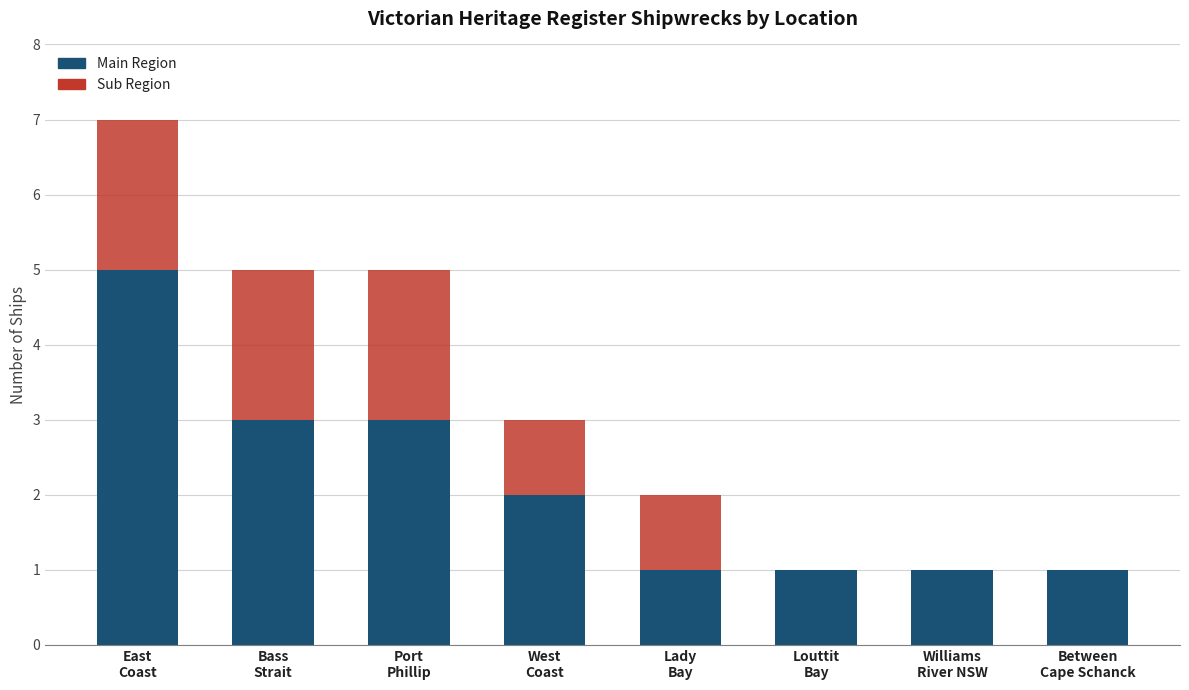

What is the sum of all Main Region values?

17